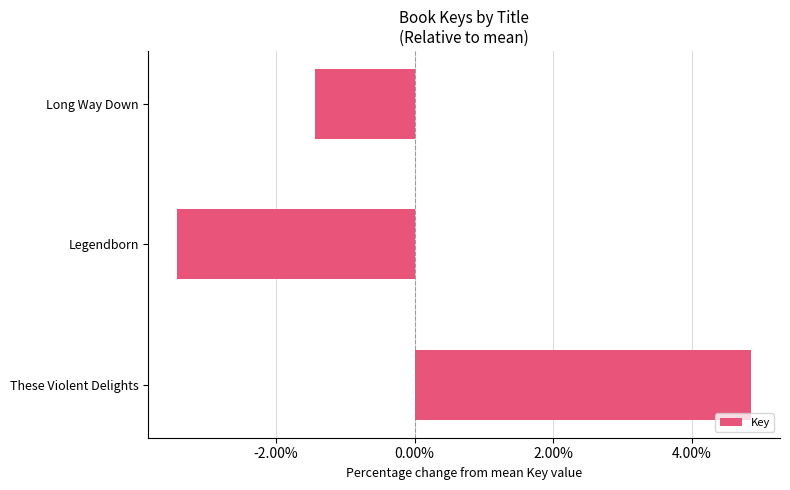

What is the difference between the maximum and second lowest values?

6.3